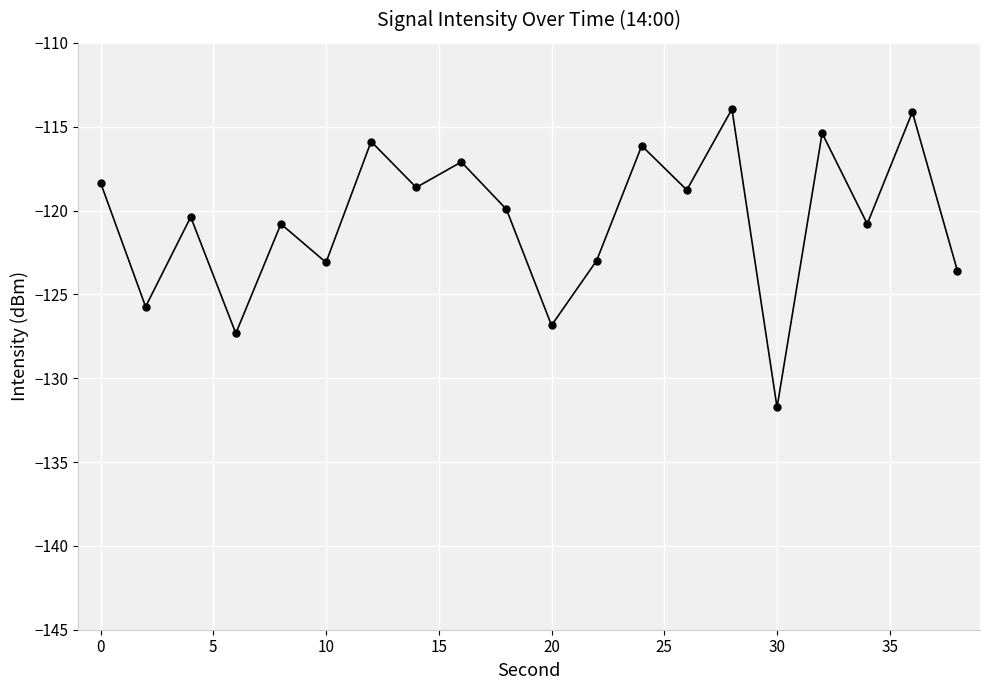

What is the sum of all values?

-2411.6